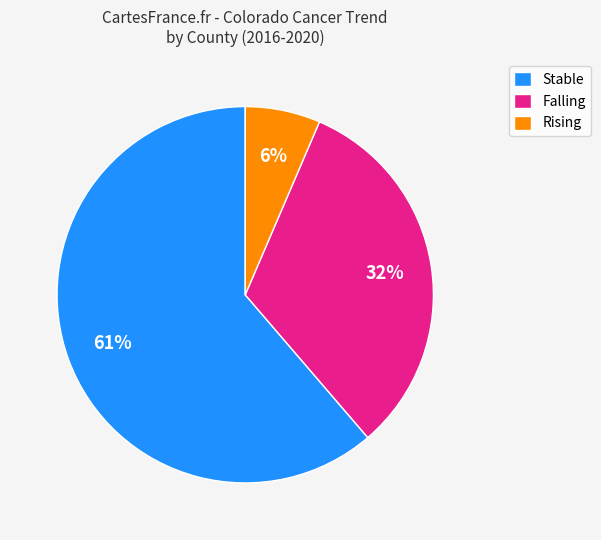

True or false: Stable accounts for 61% of the total.

True